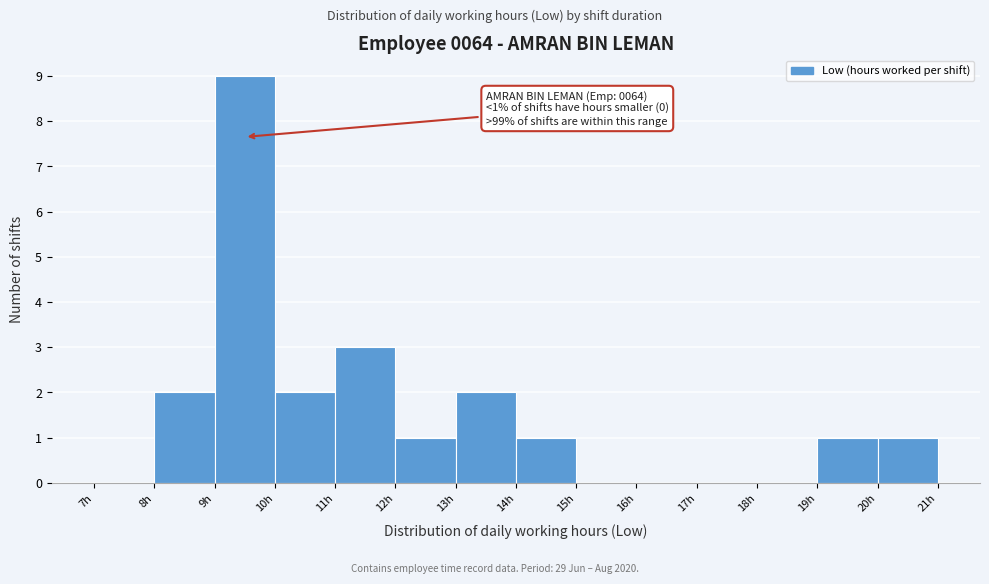

Which range on the x-axis has the tallest bar?

9 to 10